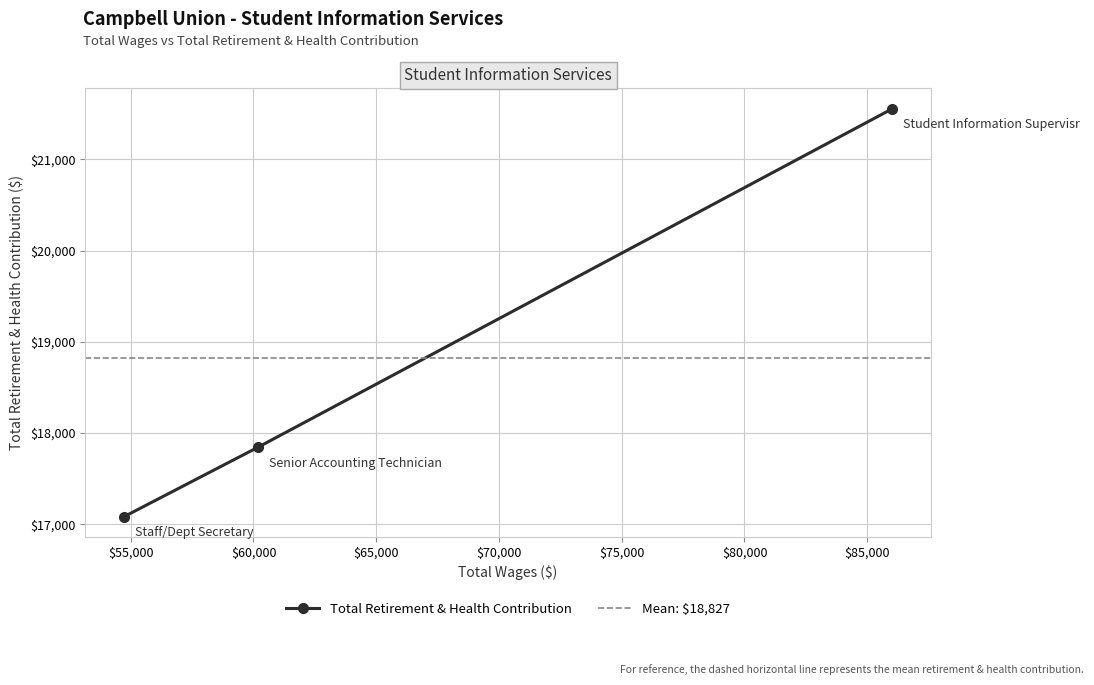

What is the lowest value of the Total Retirement & Health Contribution series?

17082.9